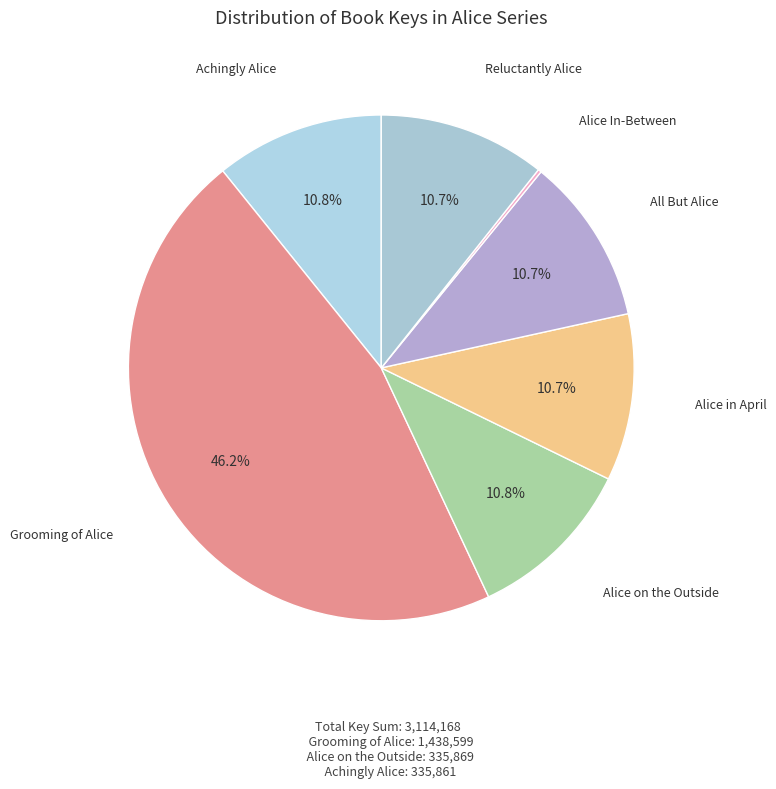

Rank the categories by value from lowest to highest.

Alice In-Between, Reluctantly Alice, All But Alice, Alice in April, Achingly Alice, Alice on the Outside, Grooming of Alice